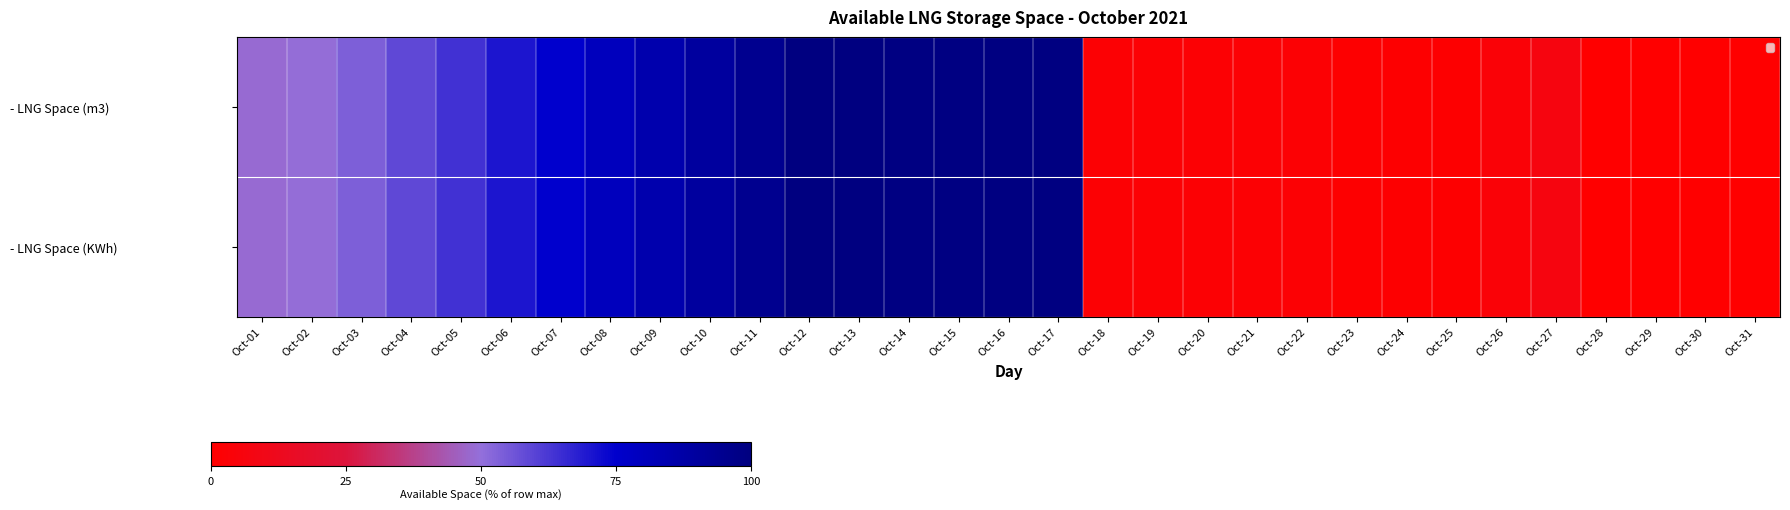

Is it true that - LNG Space (m3) equals 2.1 at Oct-26?

False